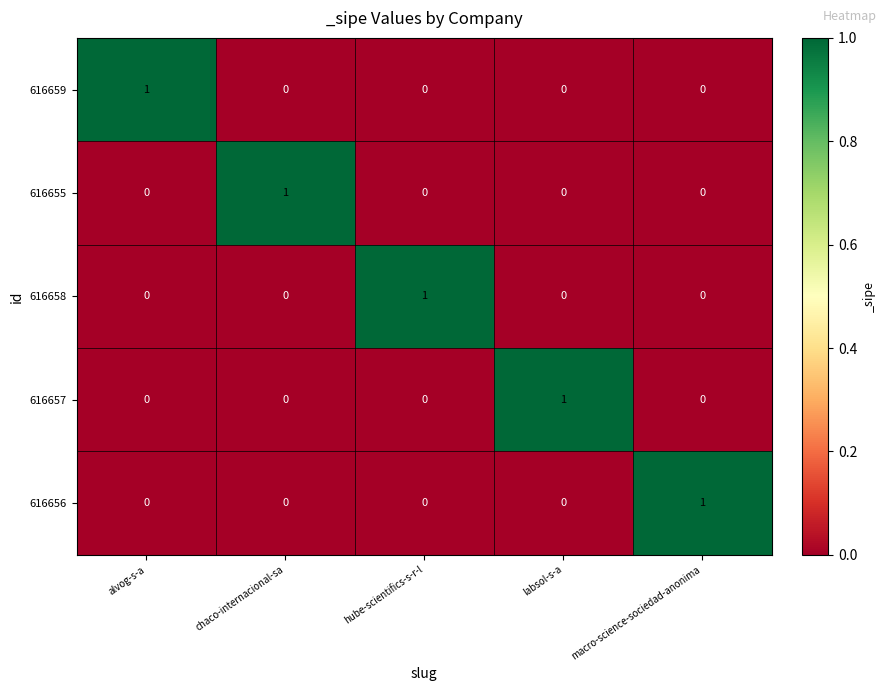

Is it true that 616655 equals -1 at hube-scientifics-s-r-l?

False